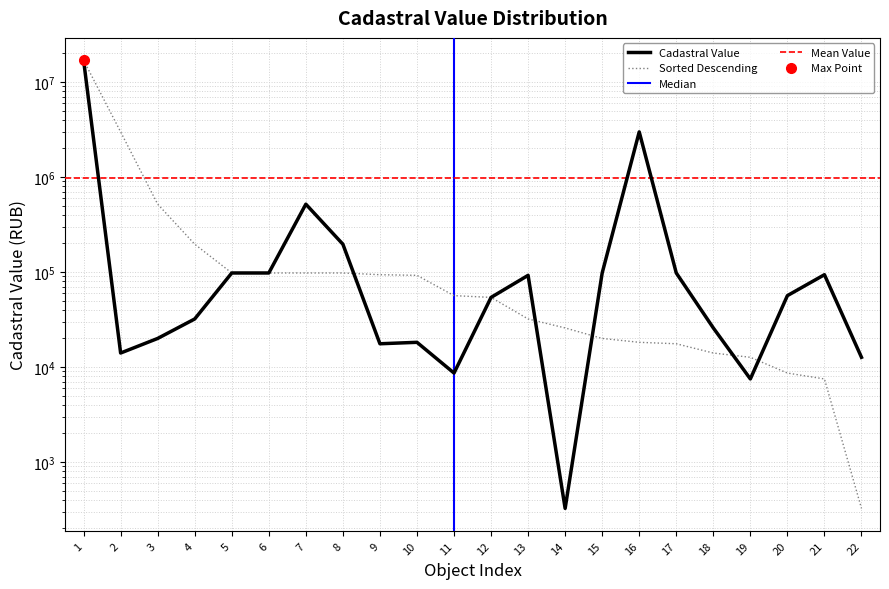

What is the average value?

975786.4